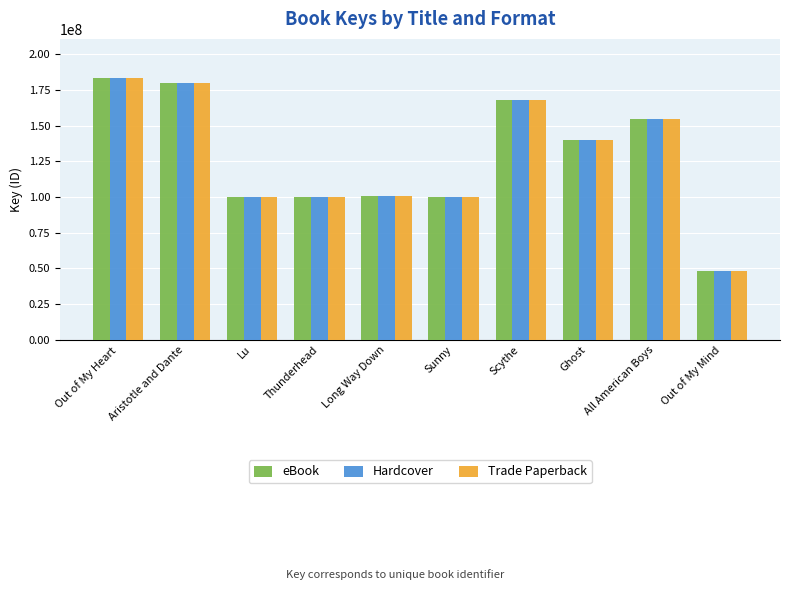

What is the total value across all series at Aristotle and Dante?

539022558